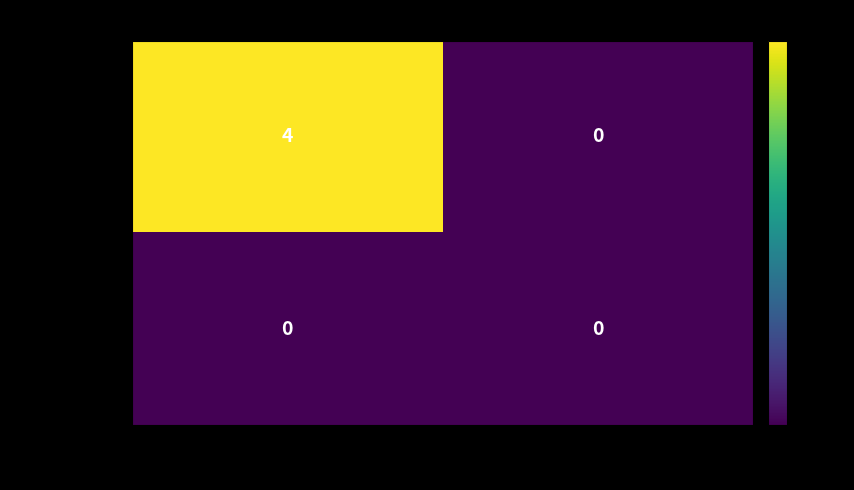

What is the maximum value shown in the chart?

4